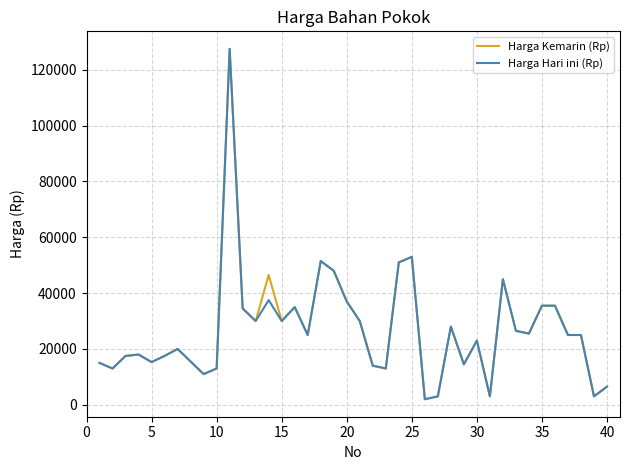

What is the greatest value displayed?

127500